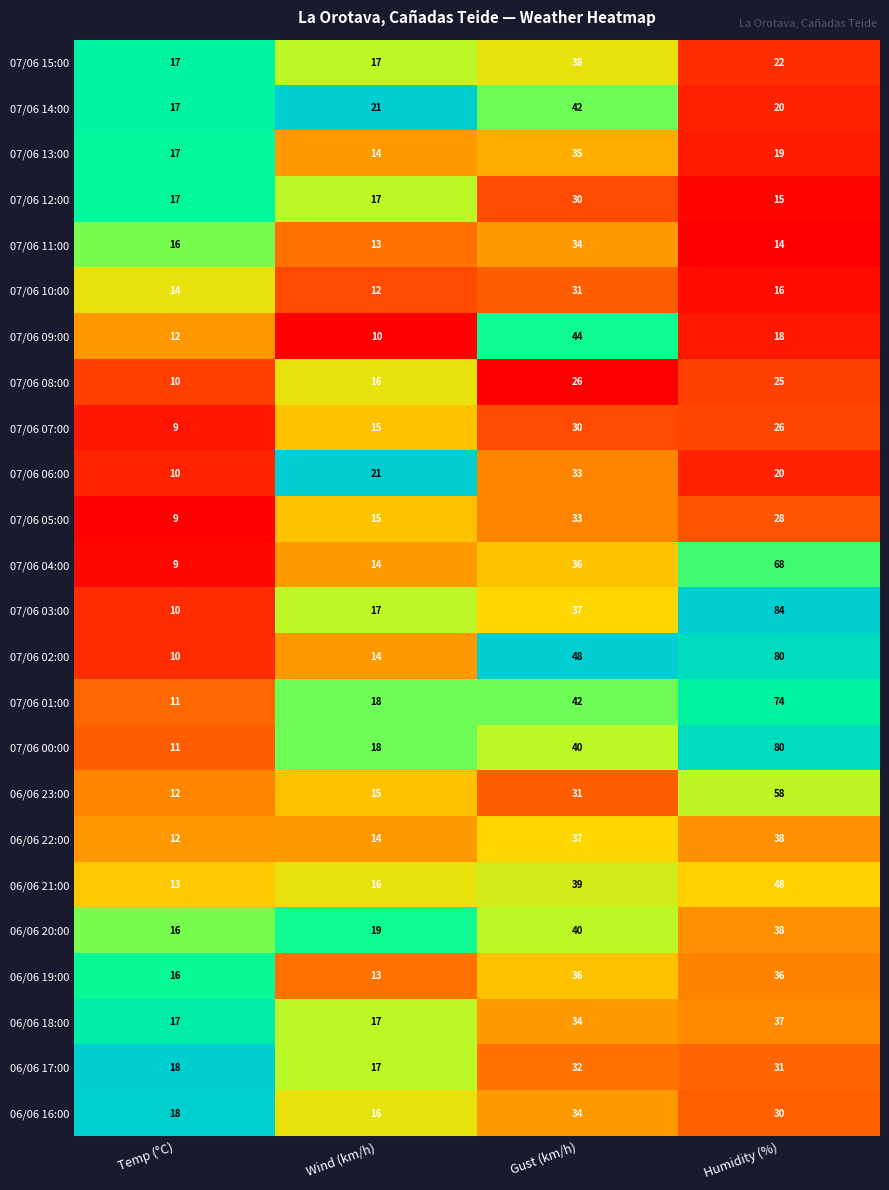

Which series has the largest total across all categories?

07/06 02:00